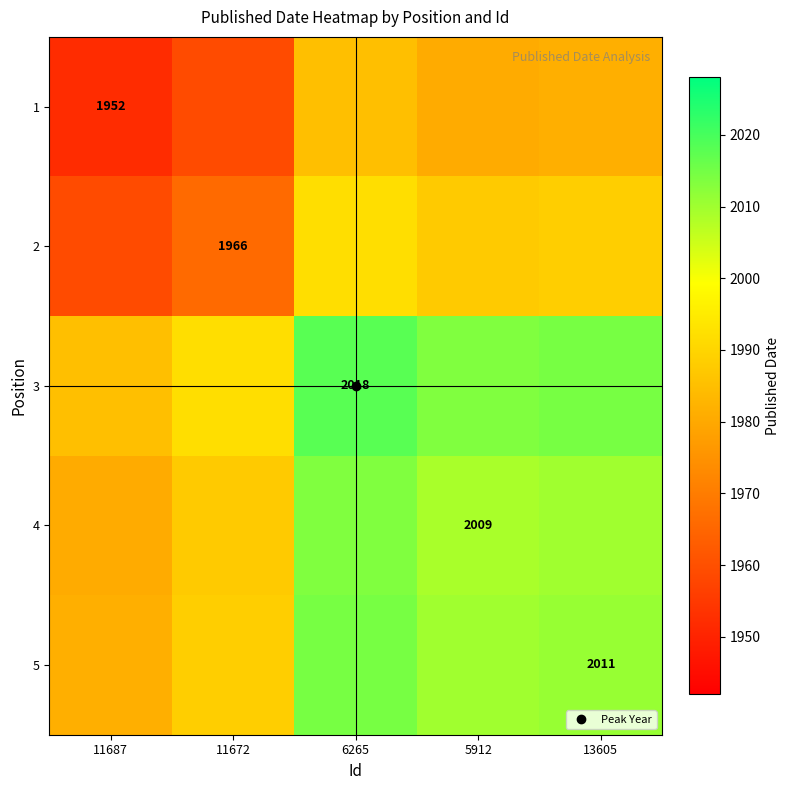

True or false: 5 has a value of 2014.5 at 6265.

True